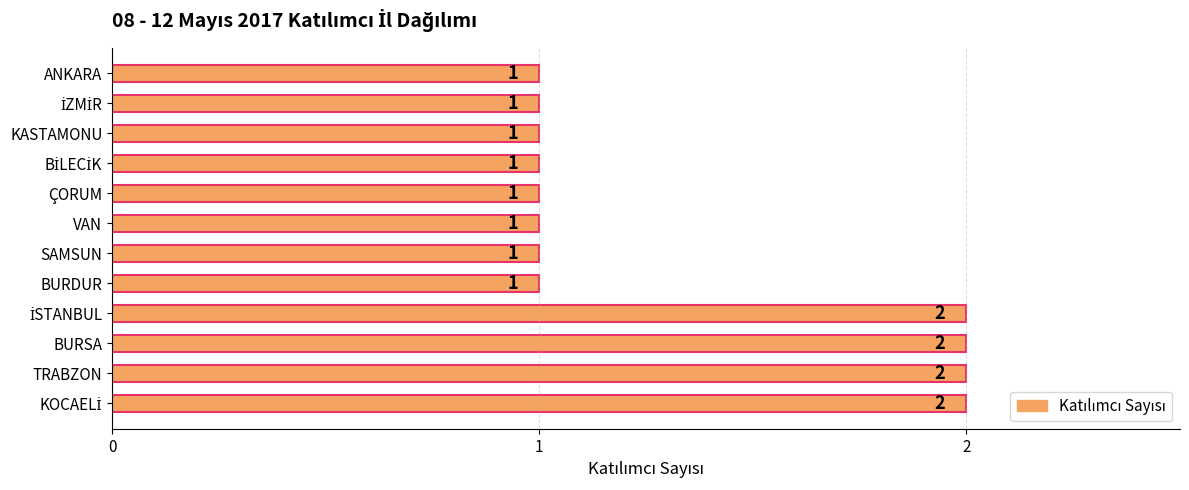

What is the sum of all values?

16